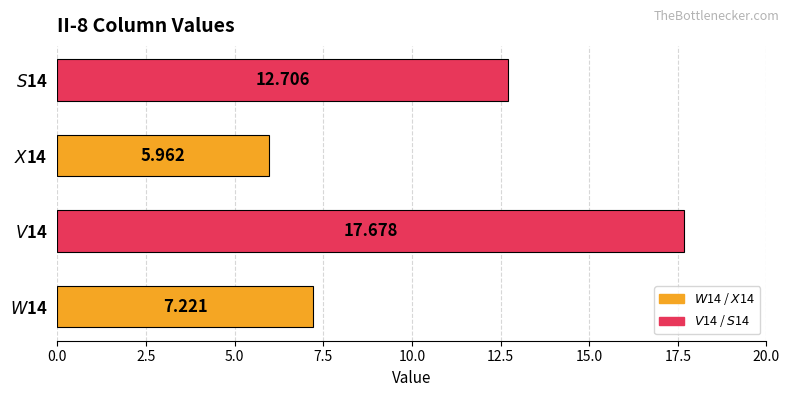

List the labels in order of value, smallest first.

$X$14, $W$14, $S$14, $V$14